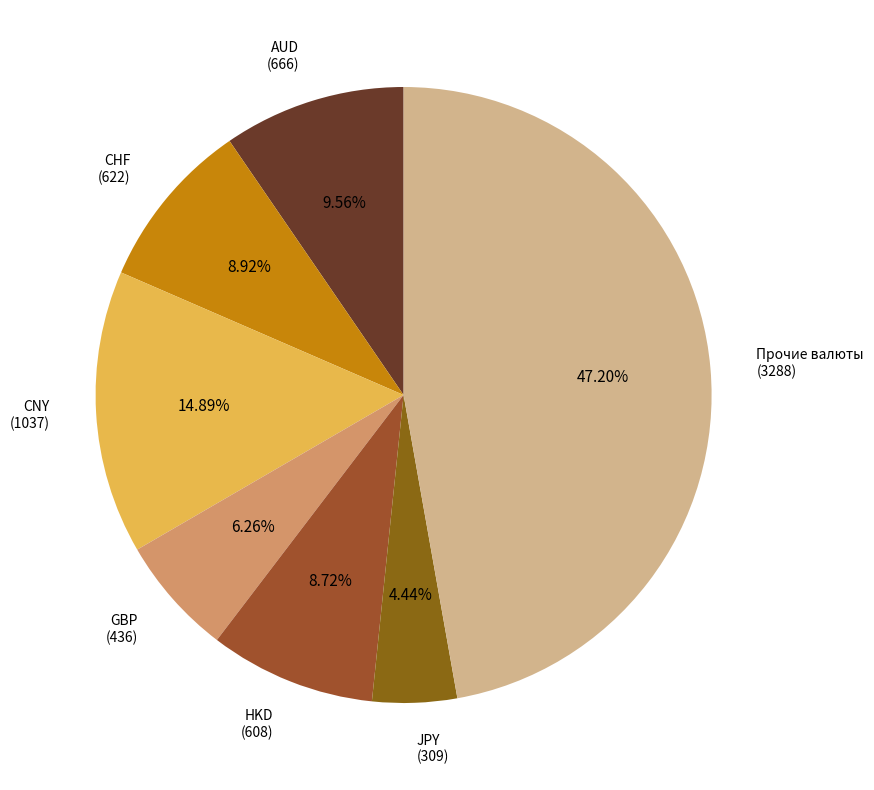

Does Прочие валюты account for over 50% of the chart?

No